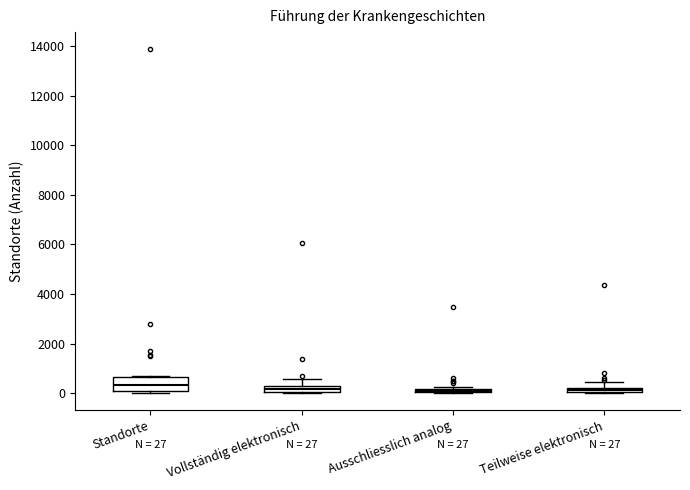

Which box is the tallest, from its lower edge to its upper edge?

Standorte